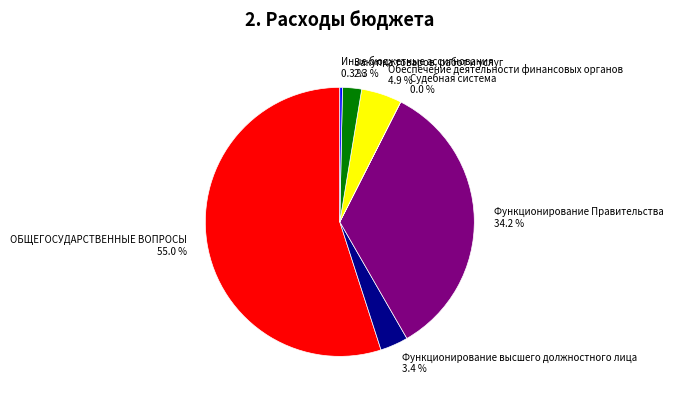

To the nearest percent, what is the average slice percentage?

14%